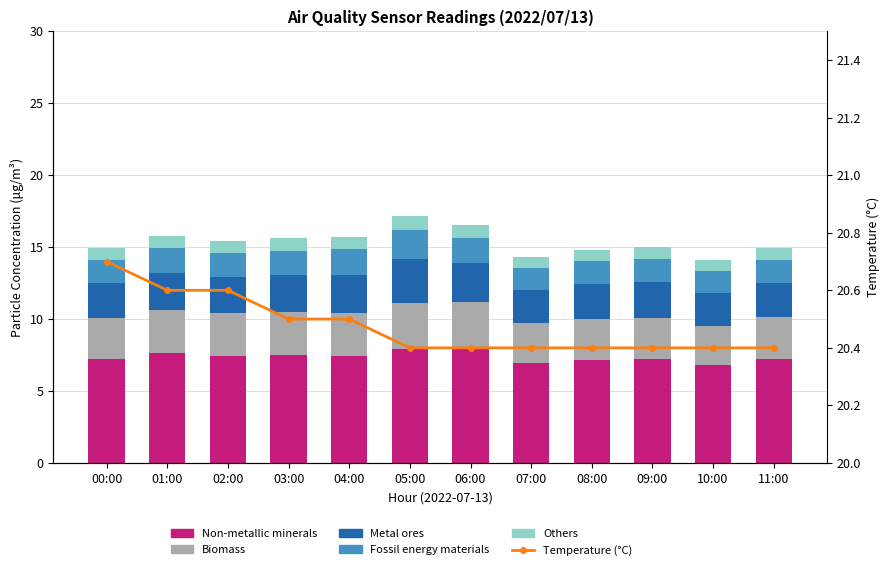

Reading left to right, extract all data points from this chart.

Non-metallic minerals: 00:00=7.2	01:00=7.6	02:00=7.5	03:00=7.5	04:00=7.4	05:00=7.9	06:00=8.0	07:00=6.9	08:00=7.2	09:00=7.2	10:00=6.8	11:00=7.2
Biomass: 00:00=2.9	01:00=3.0	02:00=3.0	03:00=3.0	04:00=3.0	05:00=3.2	06:00=3.2	07:00=2.8	08:00=2.9	09:00=2.9	10:00=2.7	11:00=2.9
Metal ores: 00:00=2.4	01:00=2.6	02:00=2.5	03:00=2.6	04:00=2.7	05:00=3.0	06:00=2.7	07:00=2.3	08:00=2.4	09:00=2.4	10:00=2.3	11:00=2.4
Fossil energy materials: 00:00=1.6	01:00=1.7	02:00=1.7	03:00=1.7	04:00=1.8	05:00=2.0	06:00=1.8	07:00=1.5	08:00=1.6	09:00=1.6	10:00=1.5	11:00=1.6
Others: 00:00=0.8	01:00=0.9	02:00=0.8	03:00=0.9	04:00=0.9	05:00=1.0	06:00=0.9	07:00=0.8	08:00=0.8	09:00=0.8	10:00=0.8	11:00=0.8
Temperature (°C): 00:00=20.7	01:00=20.6	02:00=20.6	03:00=20.5	04:00=20.5	05:00=20.4	06:00=20.4	07:00=20.4	08:00=20.4	09:00=20.4	10:00=20.4	11:00=20.4